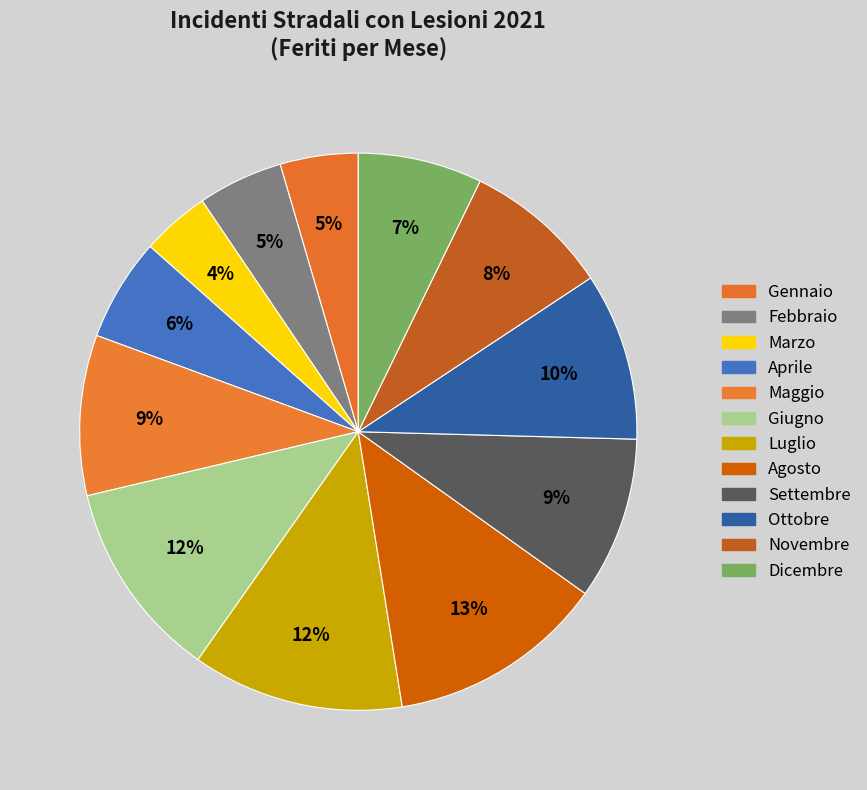

Between Ottobre and Settembre, which is larger?

Ottobre